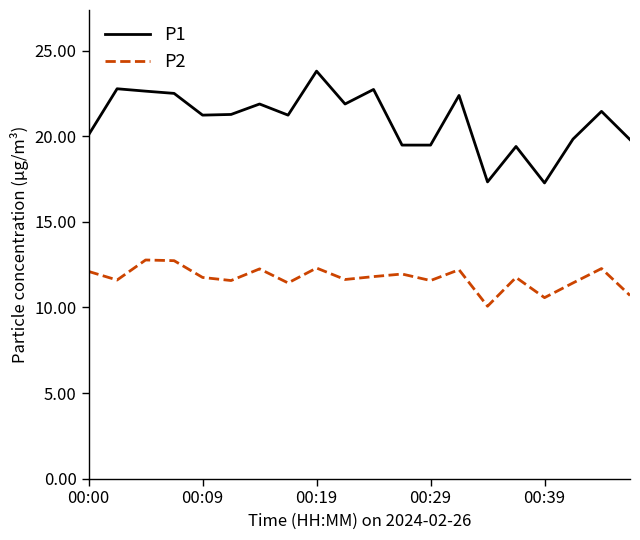

How many values in the P1 series are below 21?

8